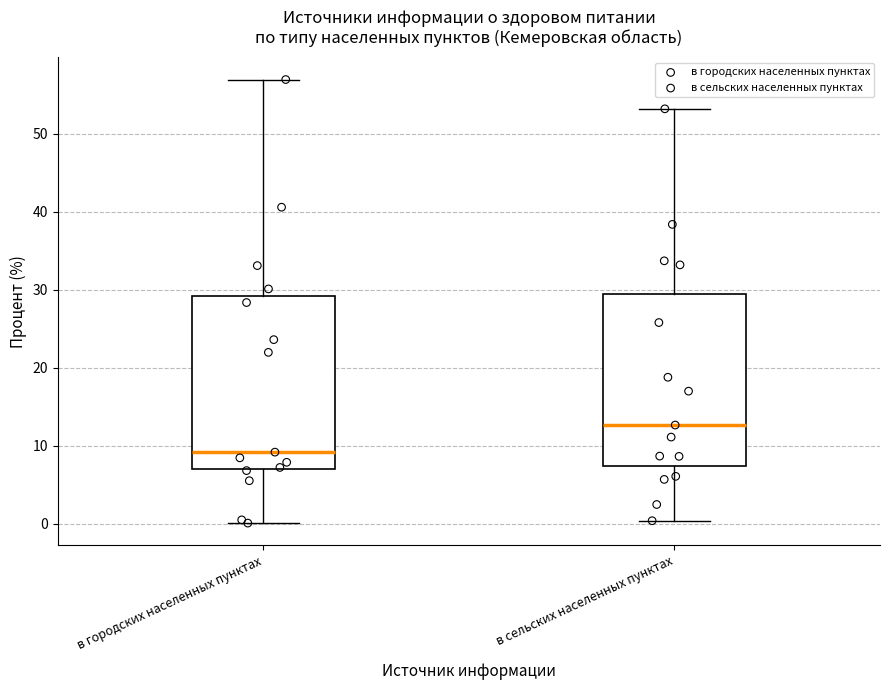

Where is the lower edge of the box for в сельских населенных пунктах on the y-axis? The values are not printed on the chart, so give them approximately, as read against the axis.

7